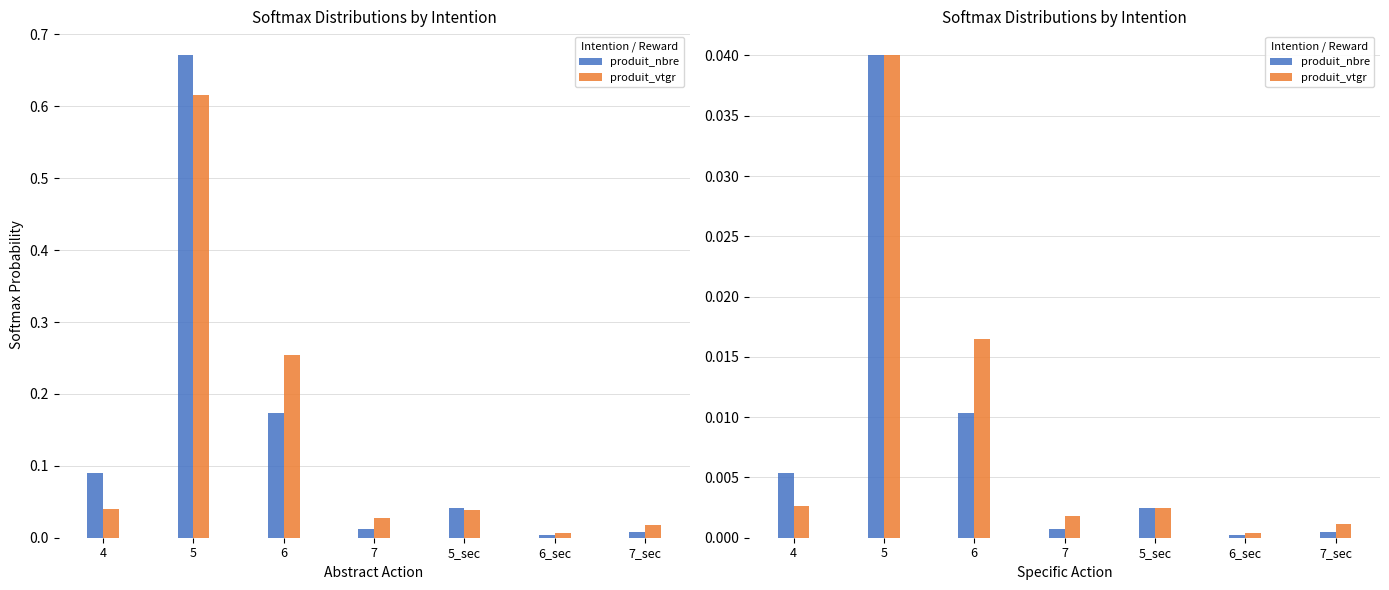

At which category is the sum across all series the highest?

5